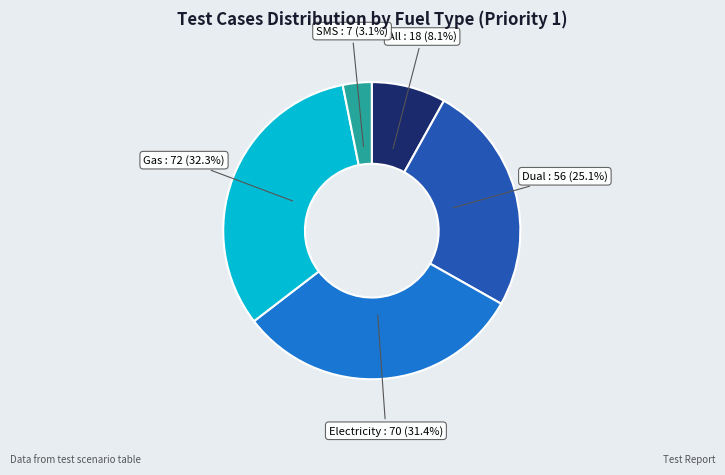

Count the number of slices in the pie.

5